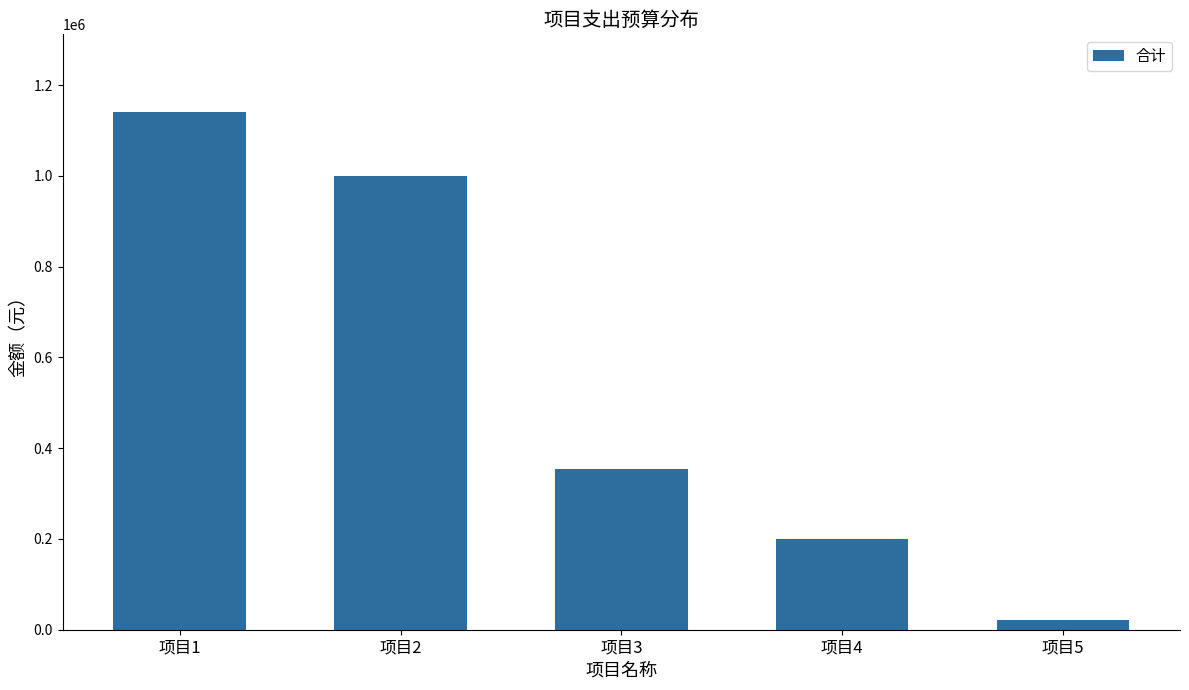

What is the change in value from 项目2 to 项目4?

-800000